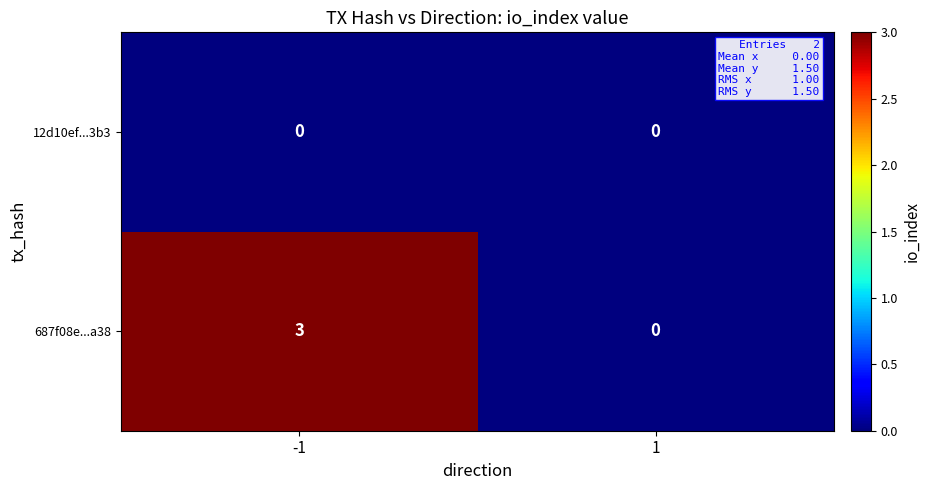

Which series has the largest range (max minus min)?

687f08e...a38